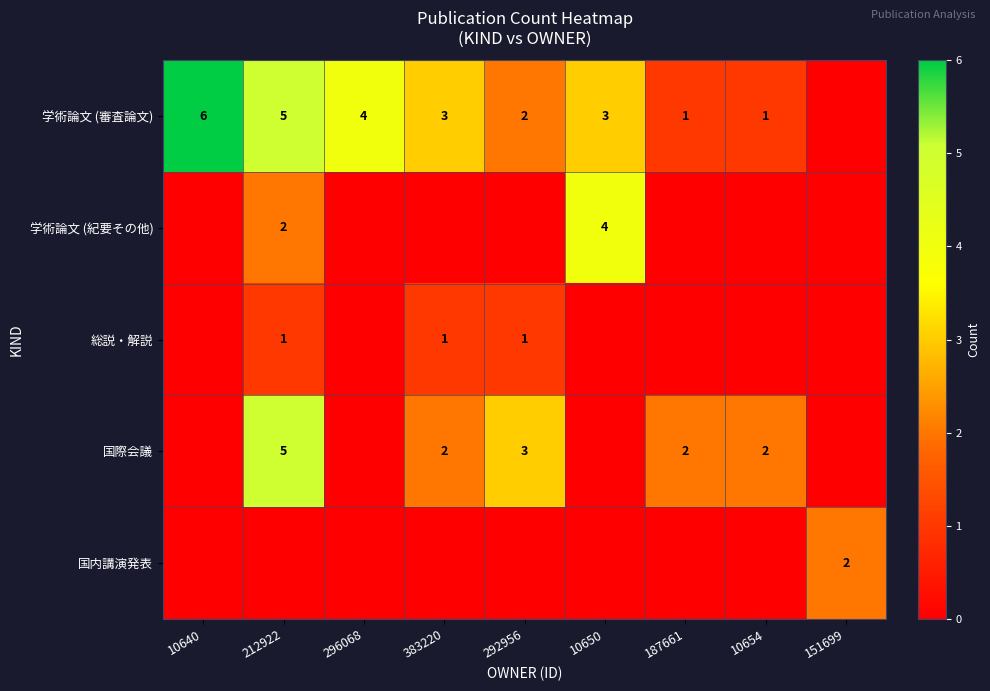

The value of 学術論文 (審査論文) at 10650 is 4. True or false?

False